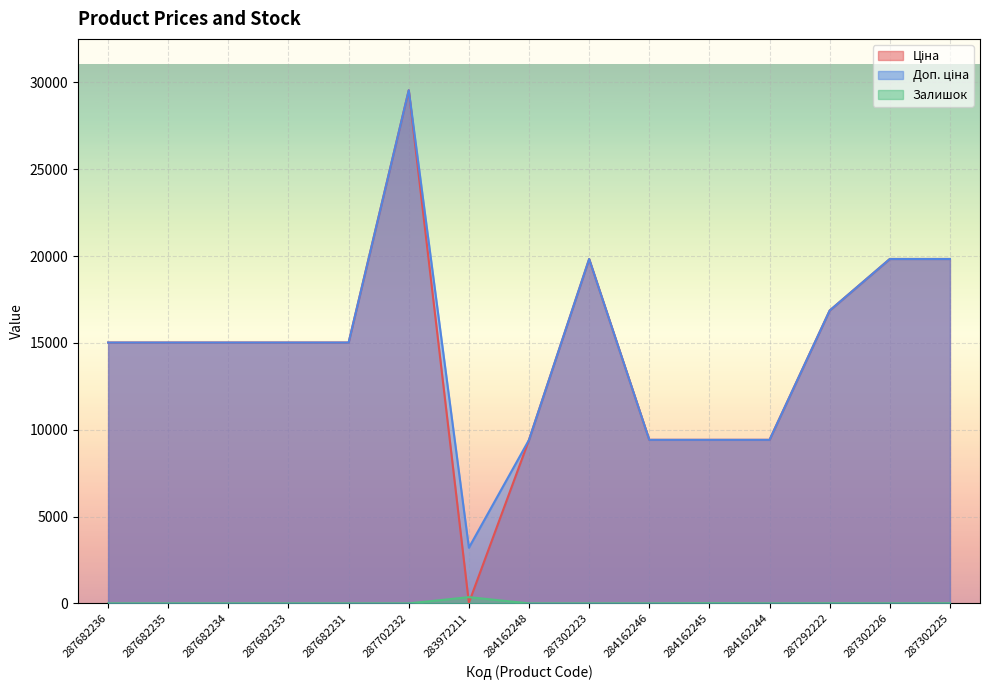

What is the label of the 2nd point from the right?

287302226